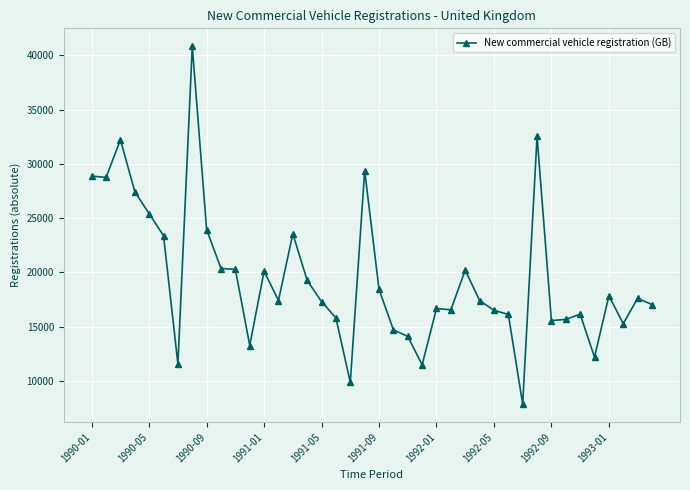

What is the sum of all values?

779093